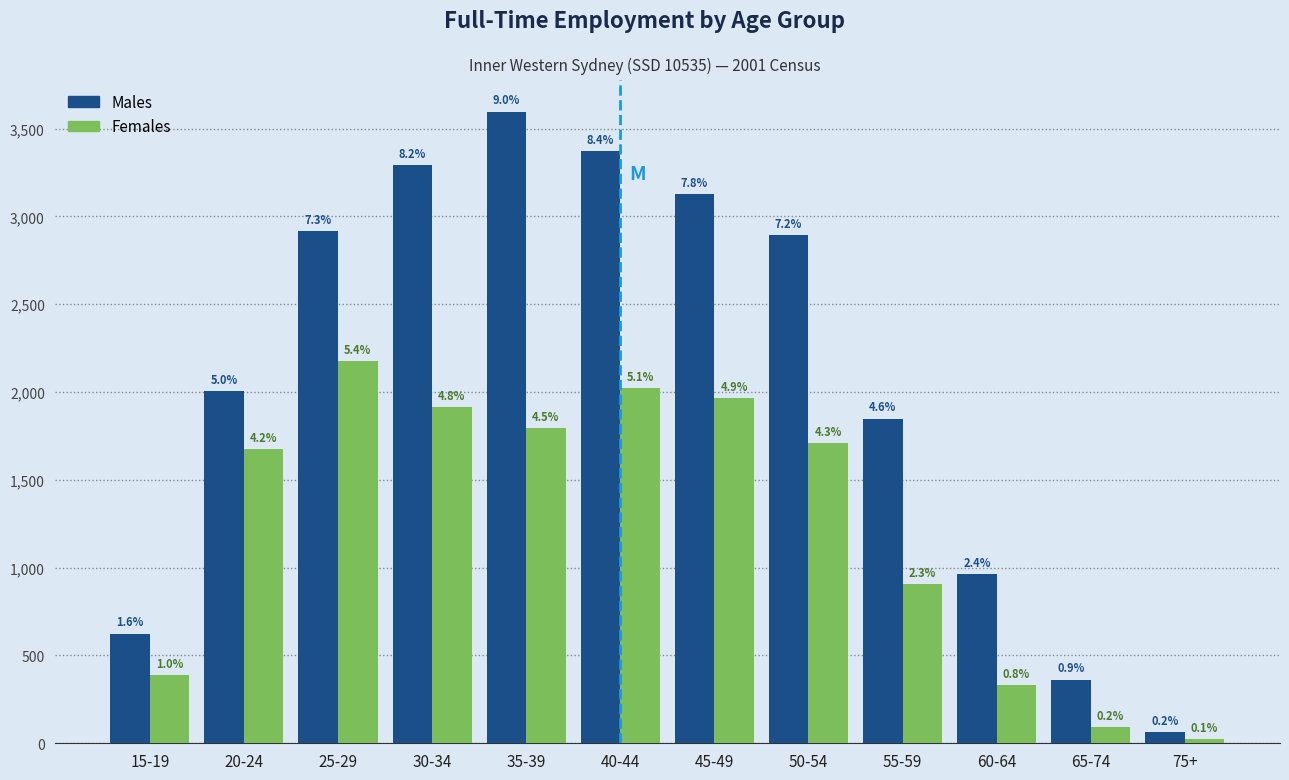

What are all the series names shown in the legend?

Males, Females